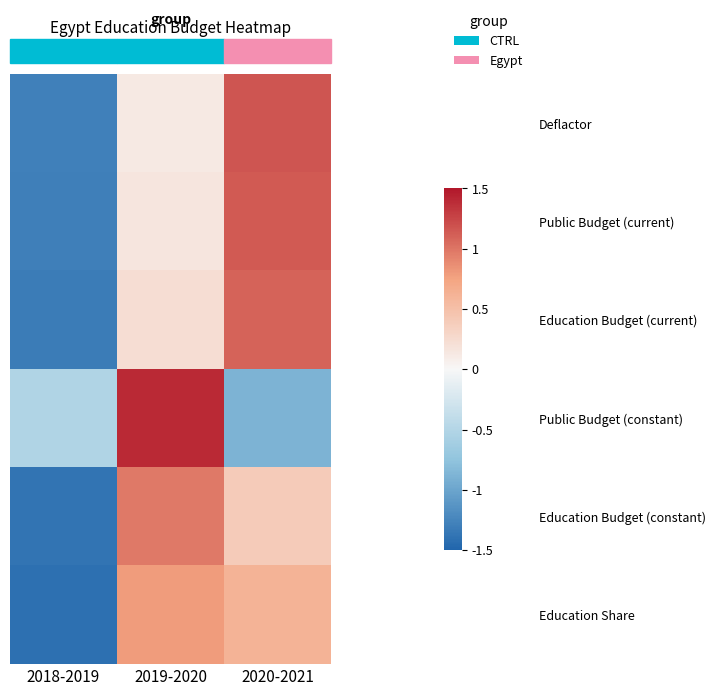

What is the greatest value displayed?

1.4